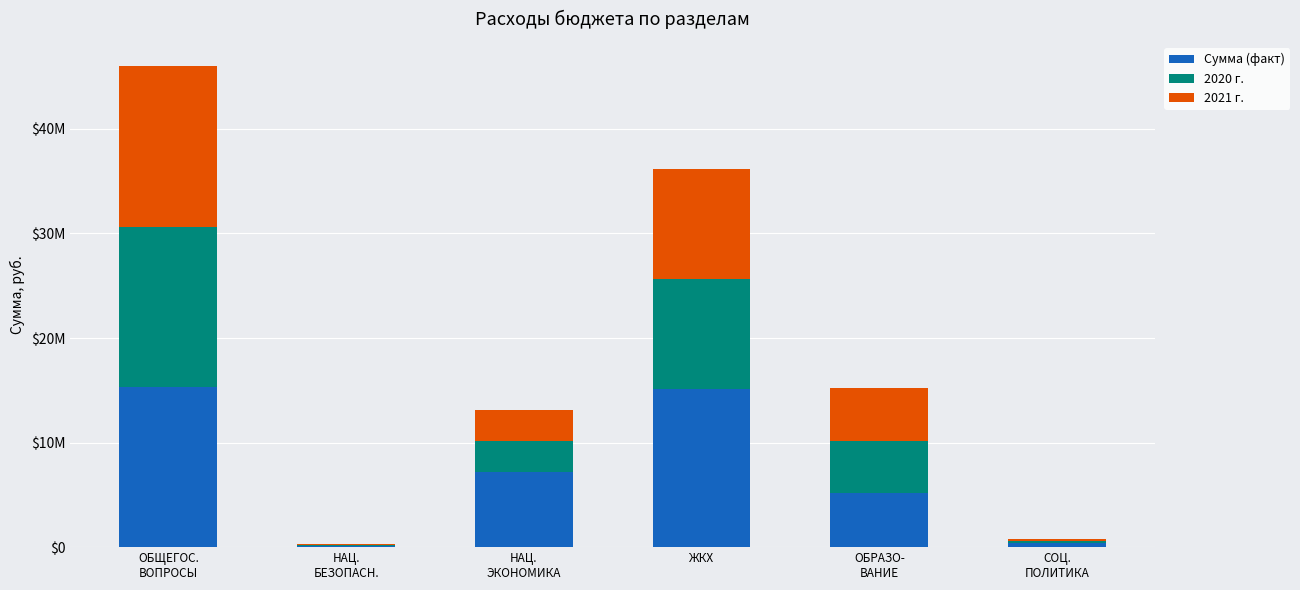

What position from the left is ЖКХ?

4